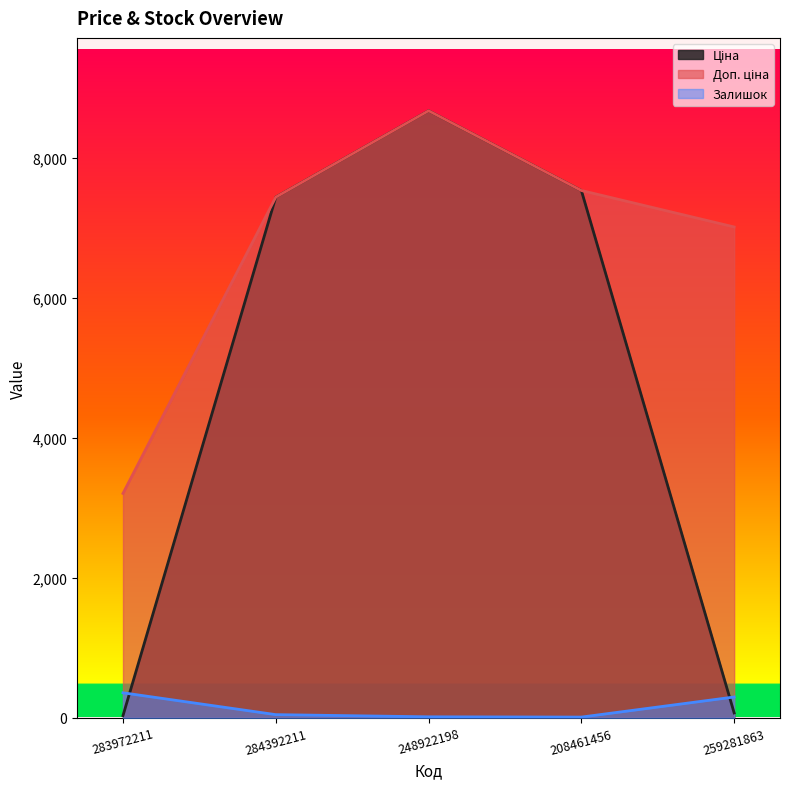

What is the maximum value for Залишок?

358.0